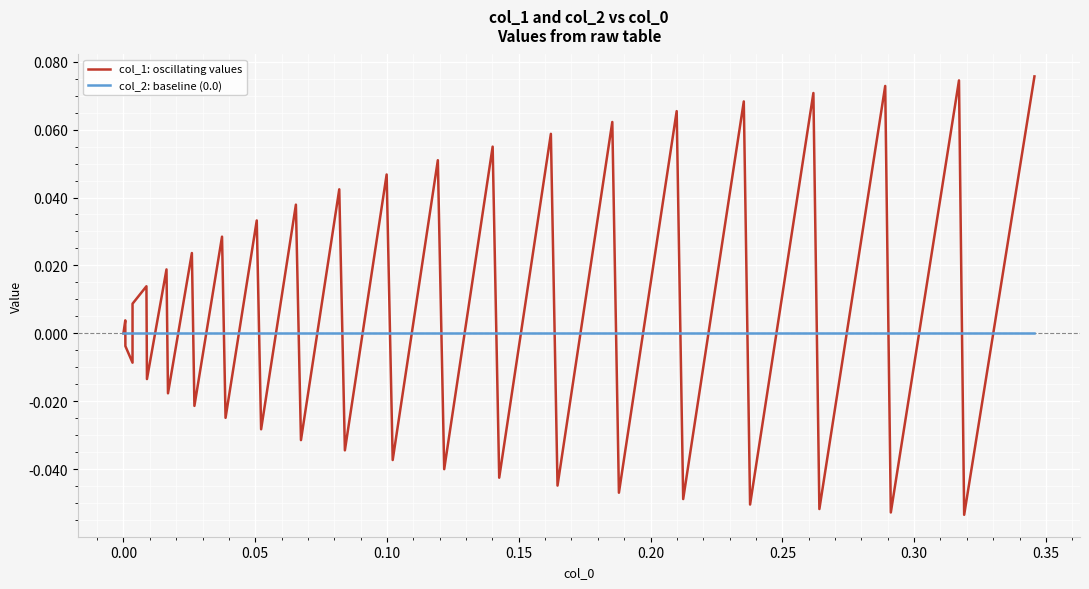

Which series has the largest range (max minus min)?

col_1: oscillating values